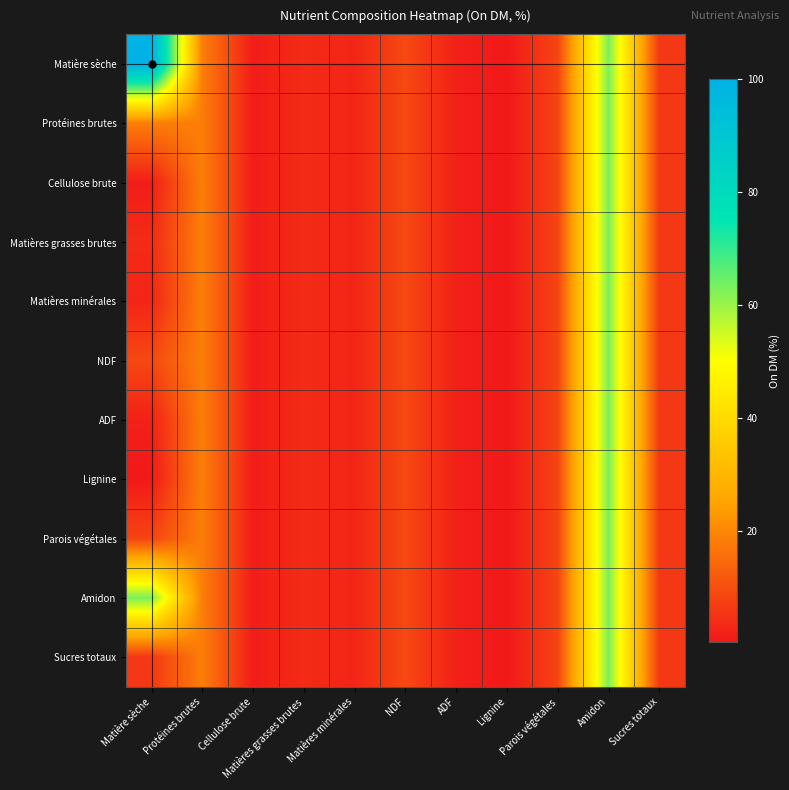

How many distinct data groups are displayed?

11